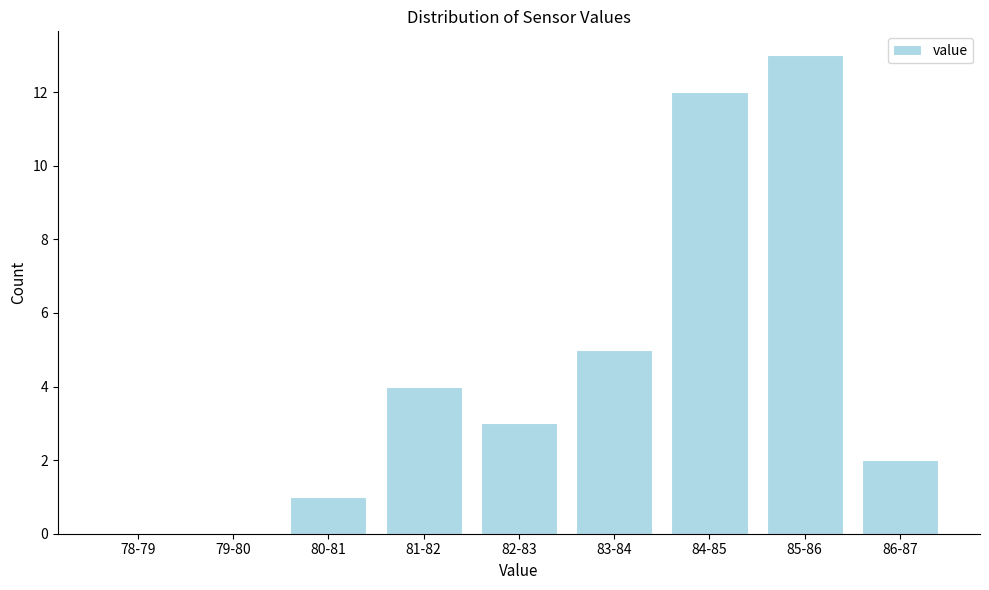

Reading left to right, what are all the values shown in this chart?

78-79=0	79-80=0	80-81=1	81-82=4	82-83=3	83-84=5	84-85=12	85-86=13	86-87=2